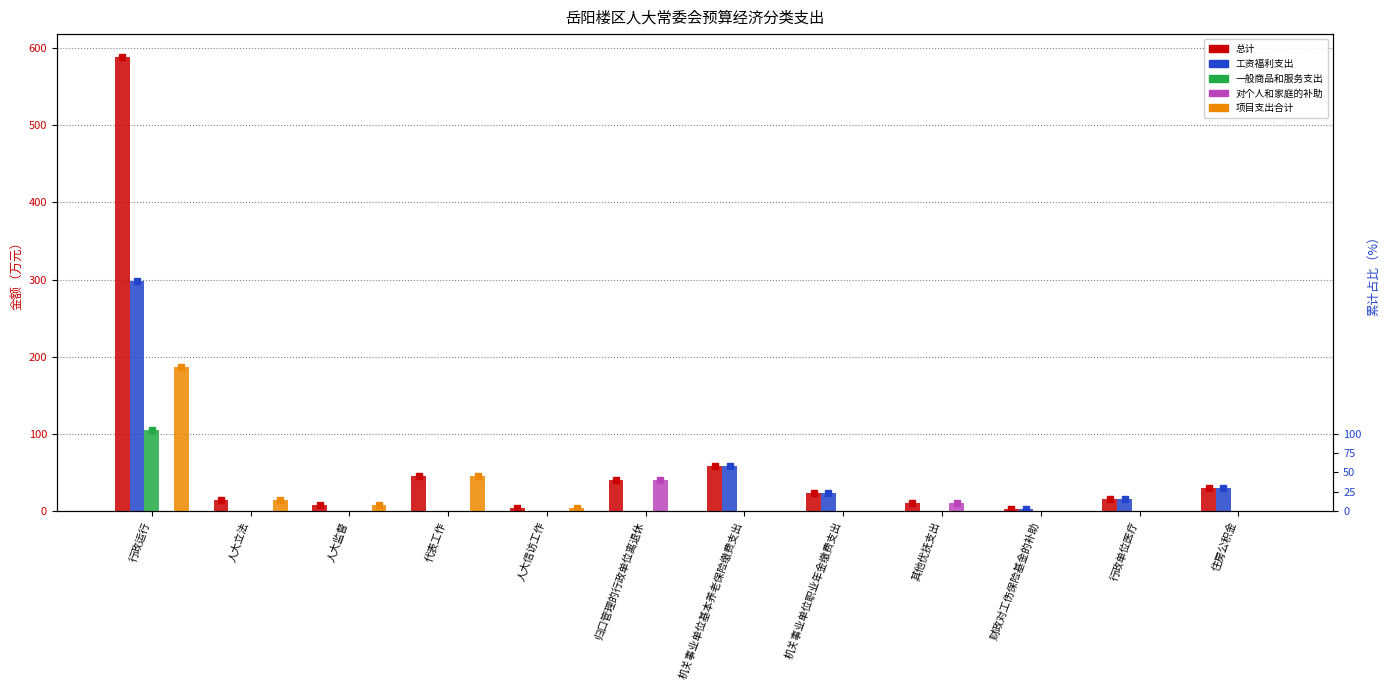

Rank the categories by 项目支出合计 value from lowest to highest.

归口管理的行政单位离退休, 机关事业单位基本养老保险缴费支出, 机关事业单位职业年金缴费支出, 其他优抚支出, 财政对工伤保险基金的补助, 行政单位医疗, 住房公积金, 人大信访工作, 人大监督, 人大立法, 代表工作, 行政运行